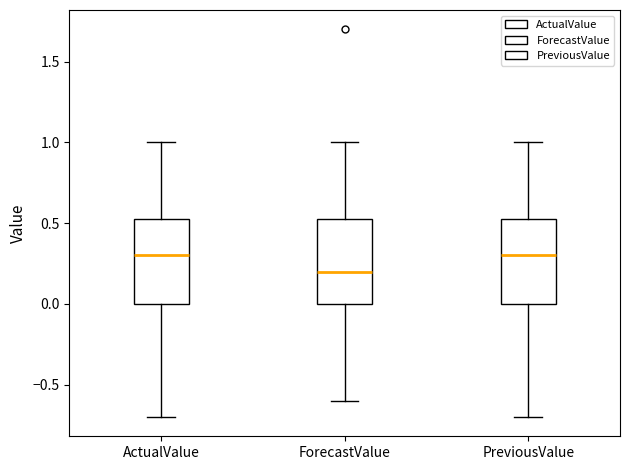

Reading left to right, transcribe this box plot: for each box, give where its median line is, the range the box spans, and where its two whiskers end, as read against the y-axis. The values are not printed on the chart, so give them approximately, as read against the axis.

ActualValue: median 0.30, box 0.00 to 0.55, whiskers -0.70 to 1.00
ForecastValue: median 0.20, box 0.00 to 0.55, whiskers -0.60 to 1.00
PreviousValue: median 0.30, box 0.00 to 0.55, whiskers -0.70 to 1.00